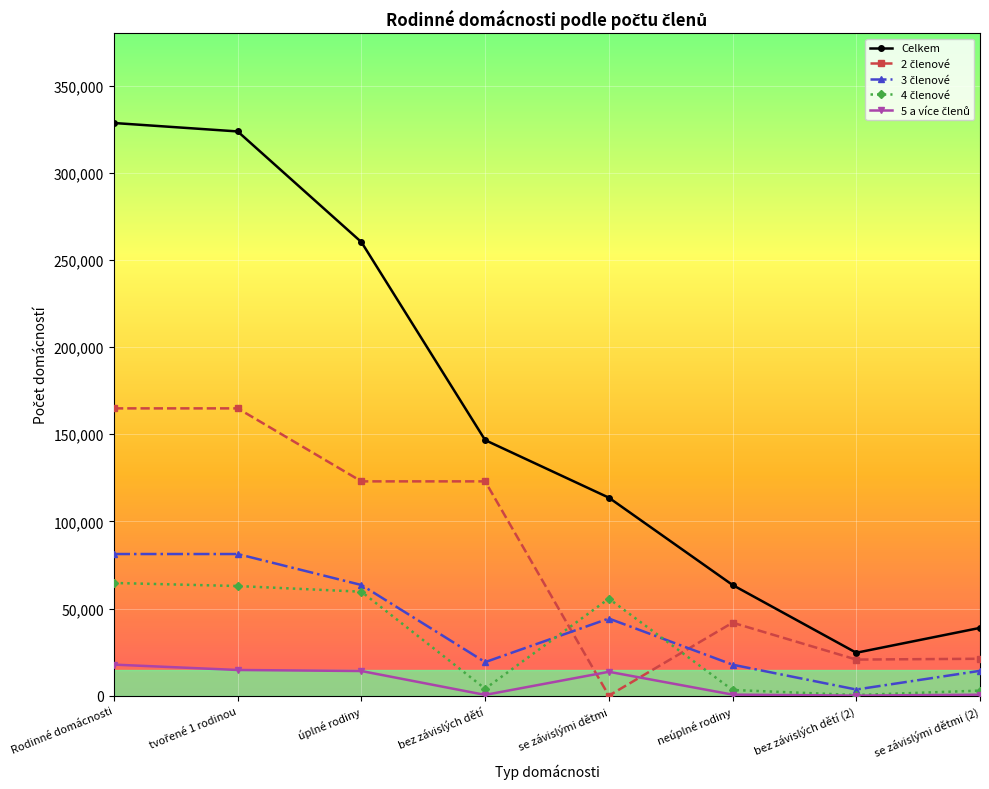

What is the difference between the highest and lowest values at Rodinné domácnosti?

310791